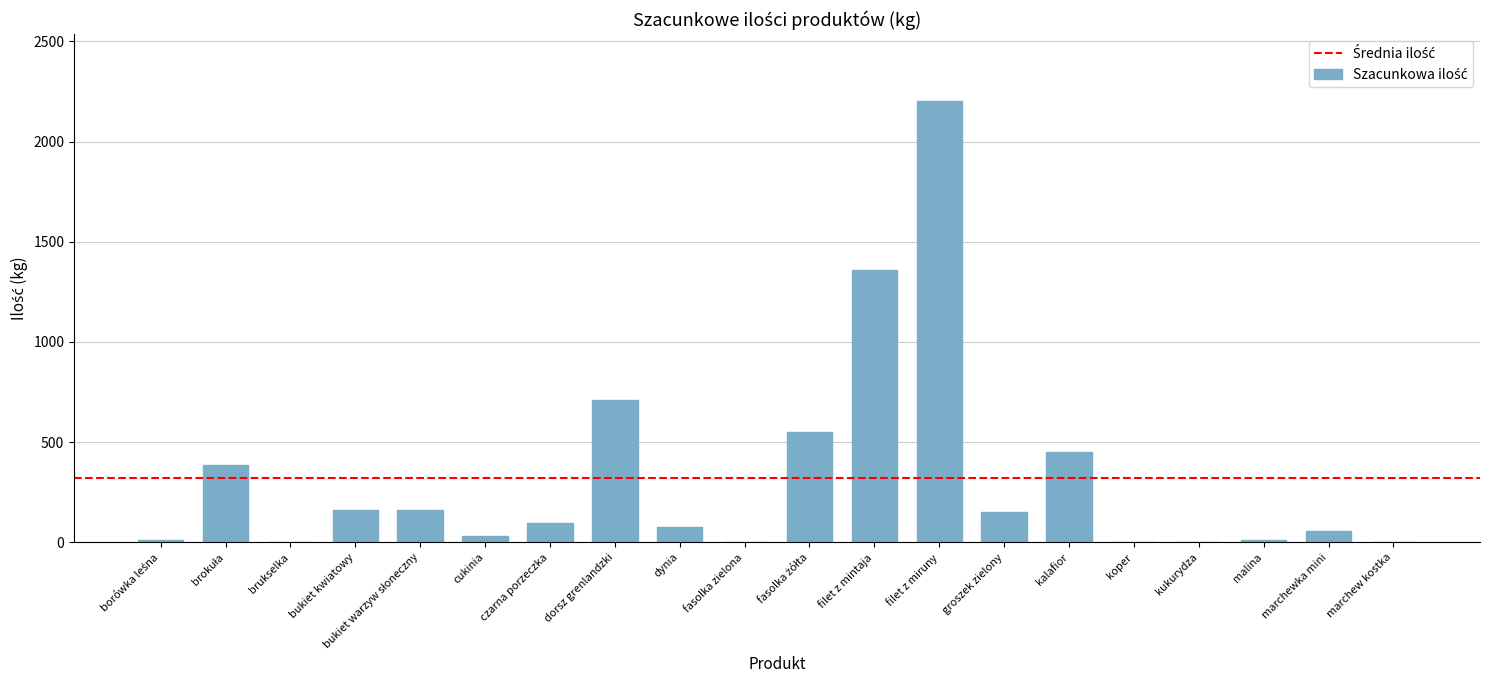

True or false: the data shows 1360 at filet z mintaja.

True